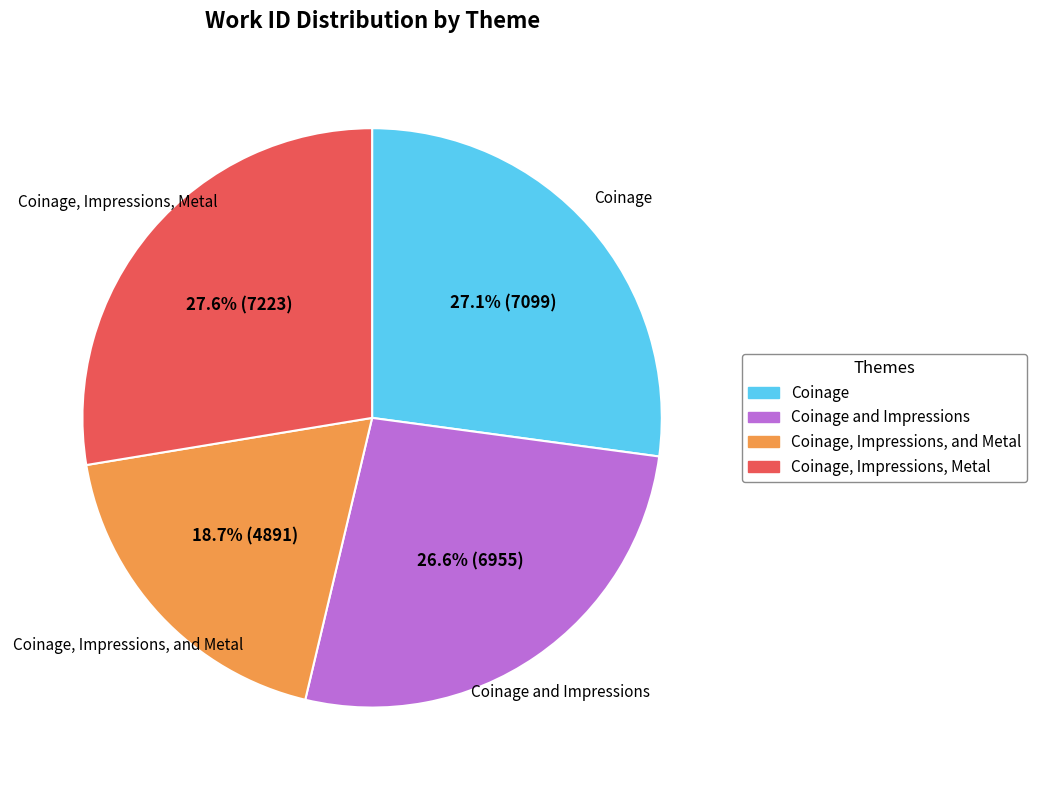

Does any single category account for the majority?

No